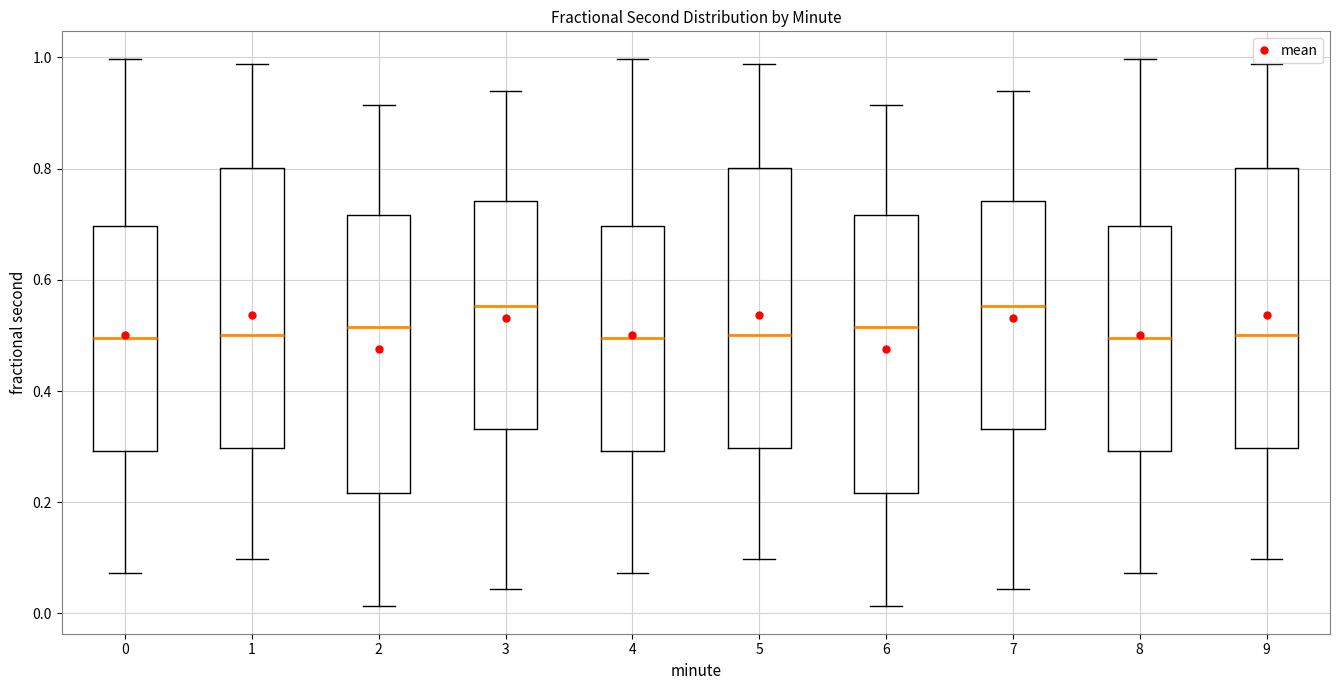

Where does the median line of the box at x = 7 sit on the y-axis? The values are not printed on the chart, so give them approximately, as read against the axis.

0.56